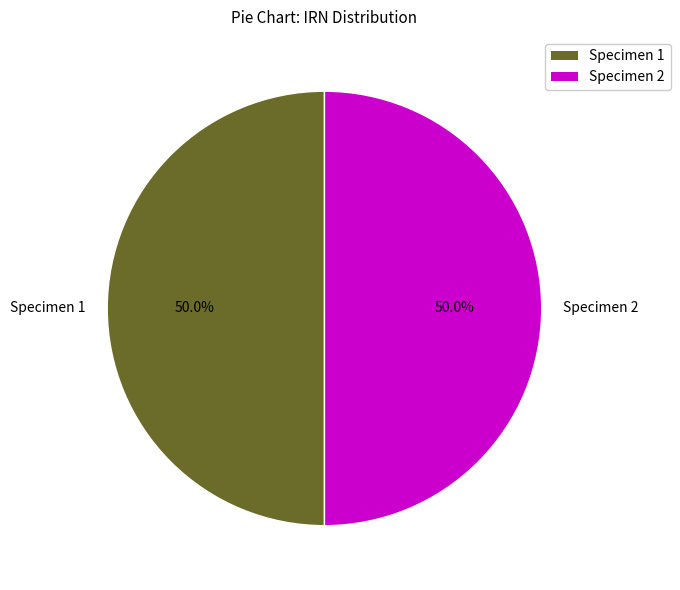

What is the ratio of the value at Specimen 1 to the value at Specimen 2?

1.0